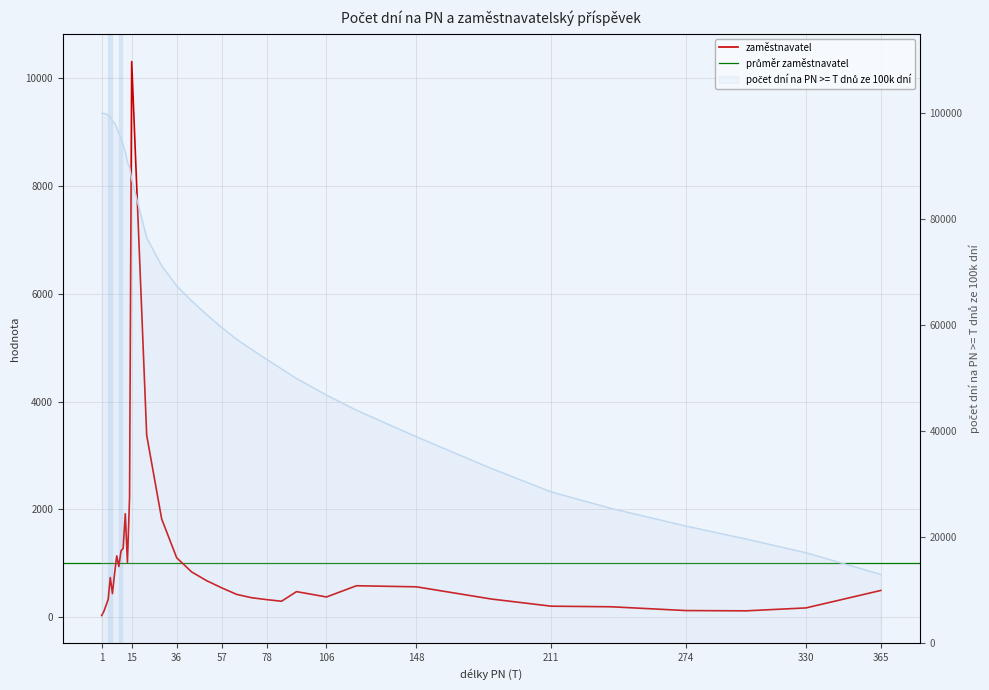

What is the minimum value shown in the chart?

33